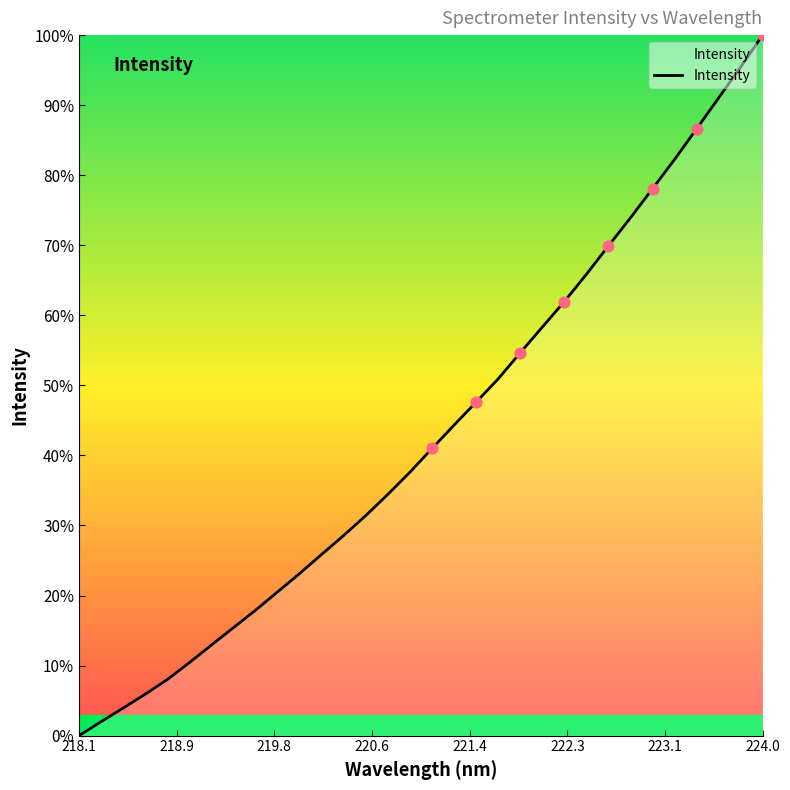

What is the maximum value shown in the chart?

100.0